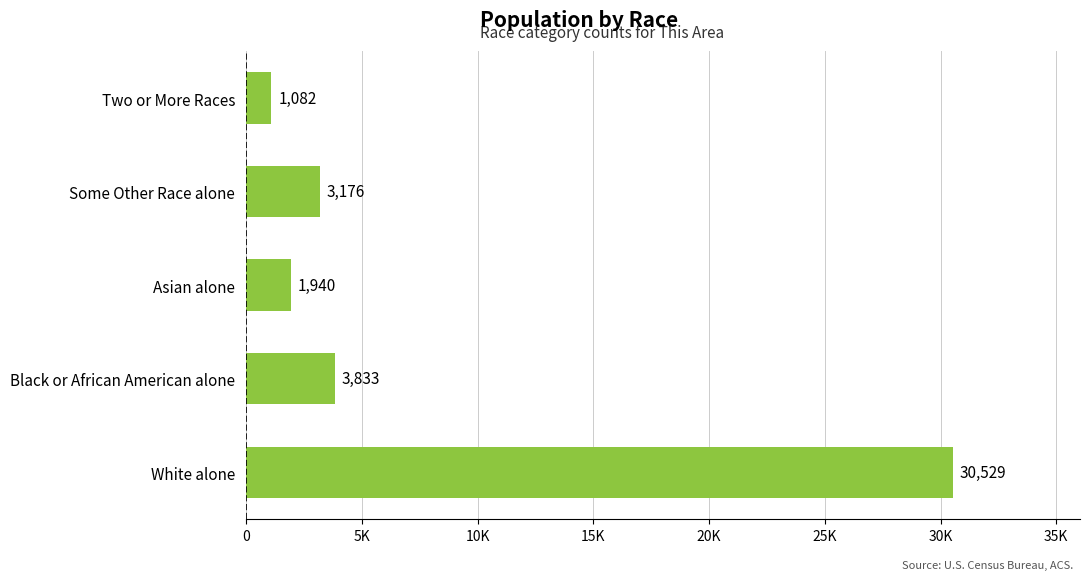

Does the chart contain any negative values?

No